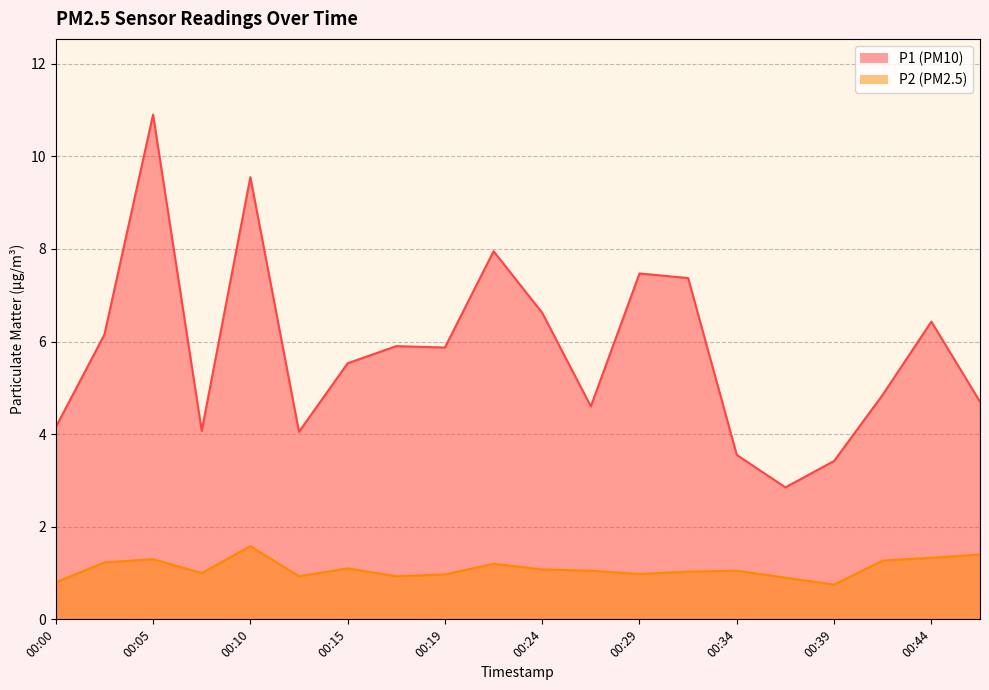

What are all the series names shown in the legend?

P1, P2